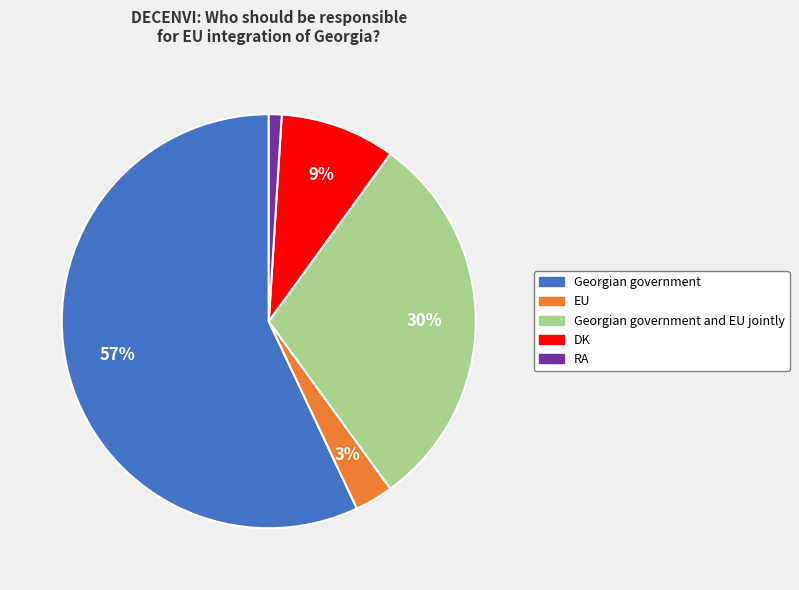

To the nearest percent, what is the average slice percentage?

20%